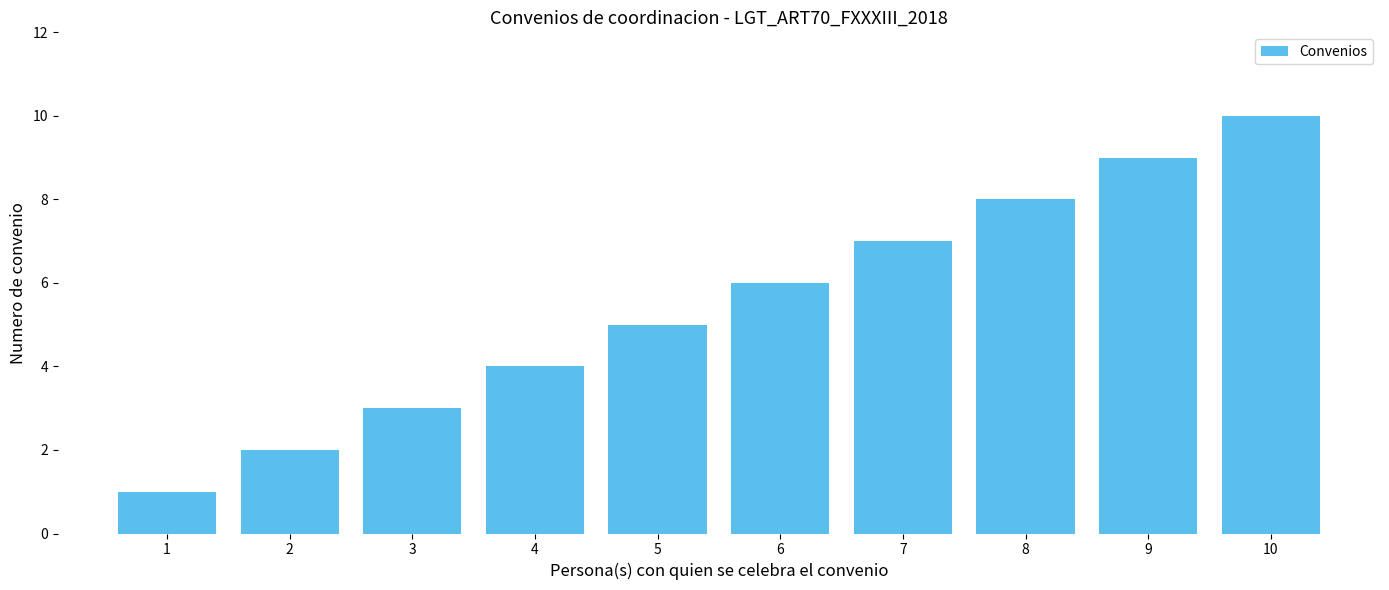

At which category does the chart reach its minimum across all series?

1